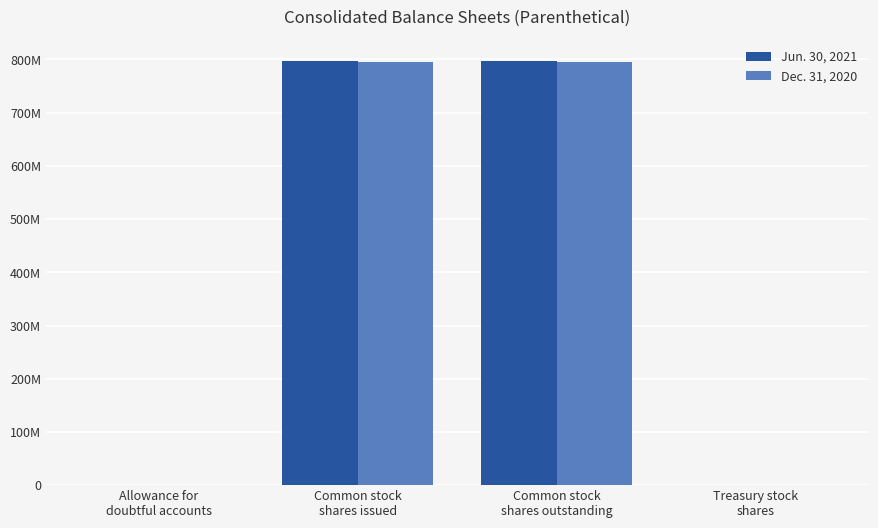

What is the label of the 2nd bar from the left?

Common stock
shares issued